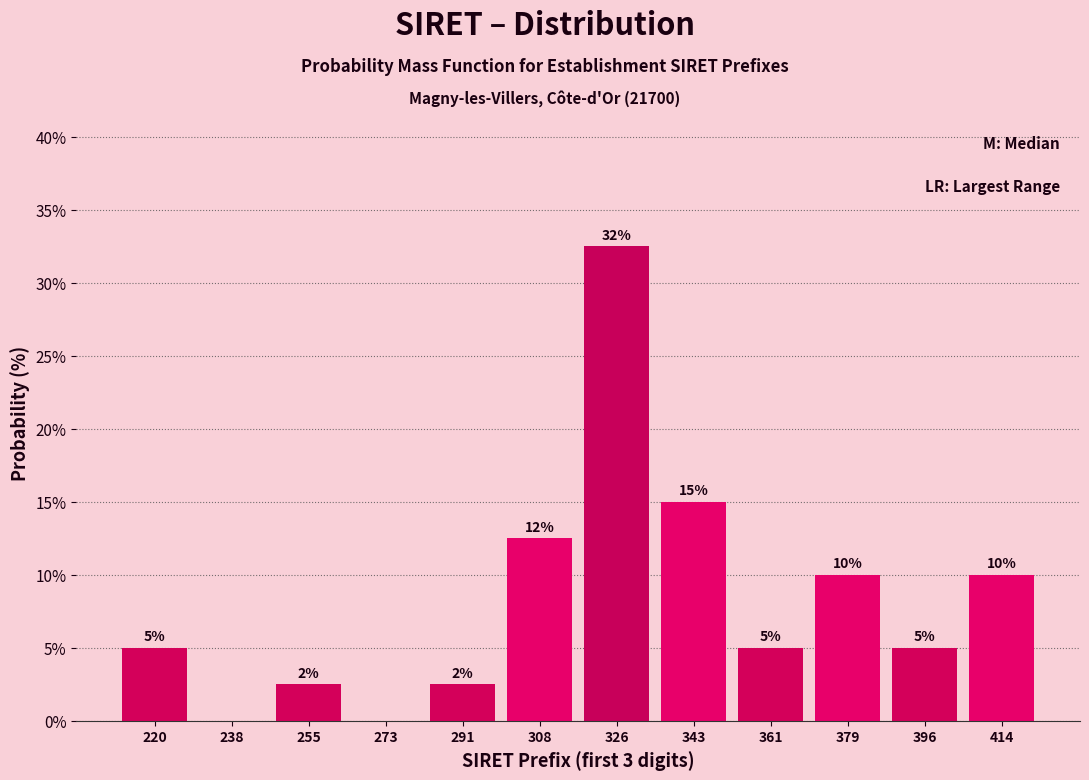

Over which range of the x-axis is the bar tallest?

318 to 336